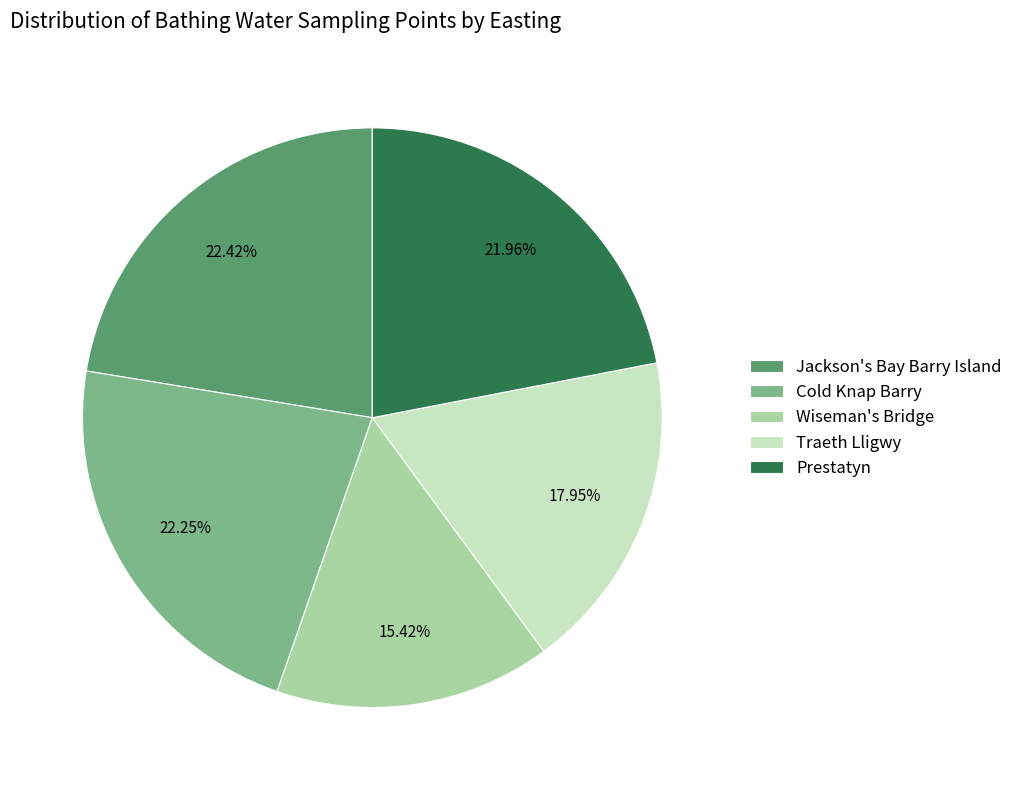

Is Prestatyn the majority of the pie?

No